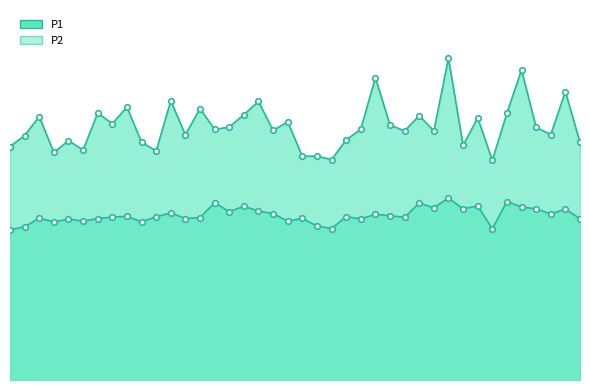

What are all the series names shown in the legend?

P1, P2